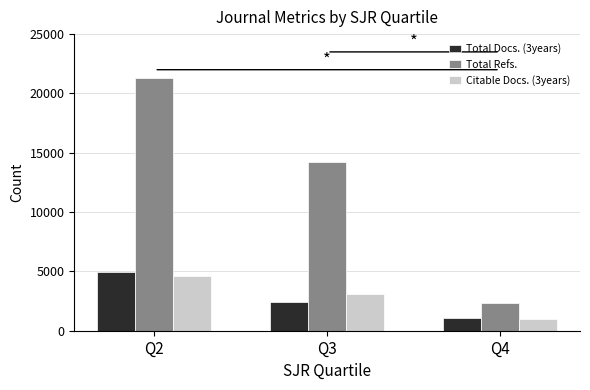

How many bars are there in total?

9